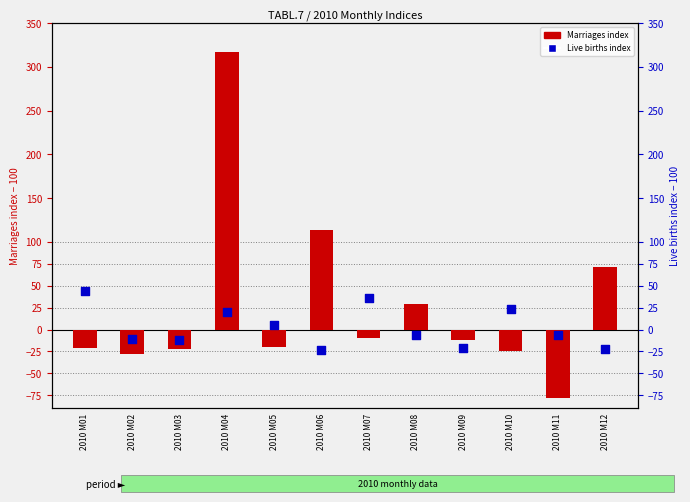

Which series has the largest Y range (max minus min)?

Marriages index (prev=100)